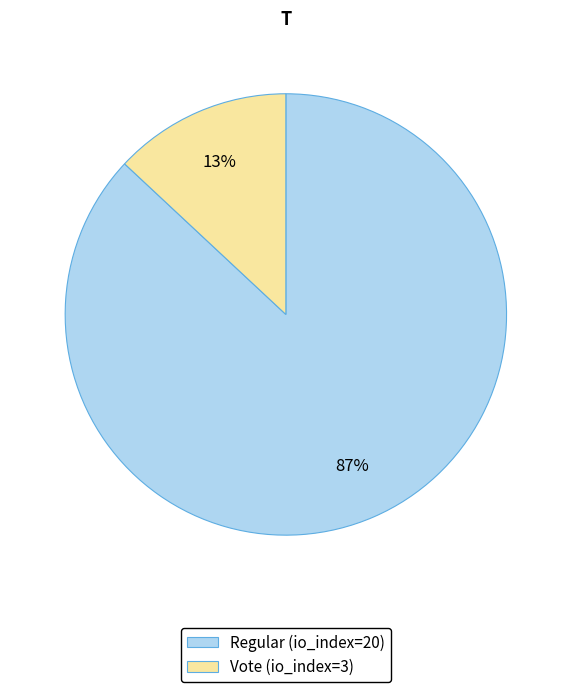

The Regular (io_index=20) slice represents 87% of the pie. True or false?

True